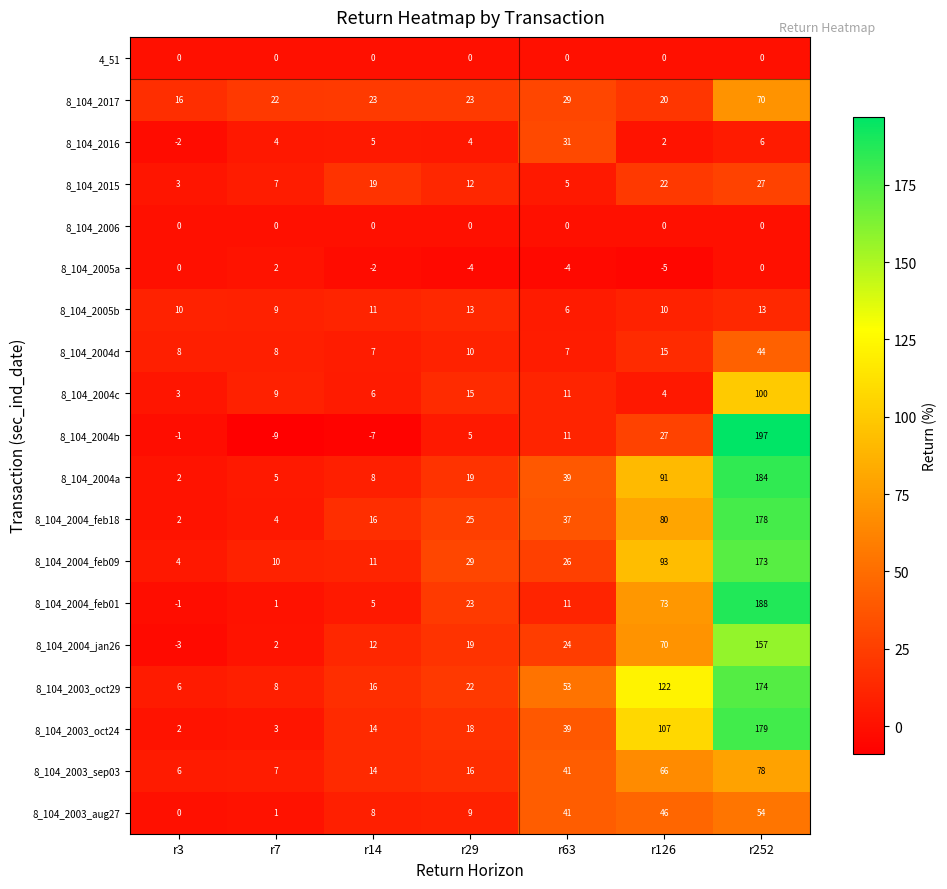

At how many categories does at least one series exceed 134?

1